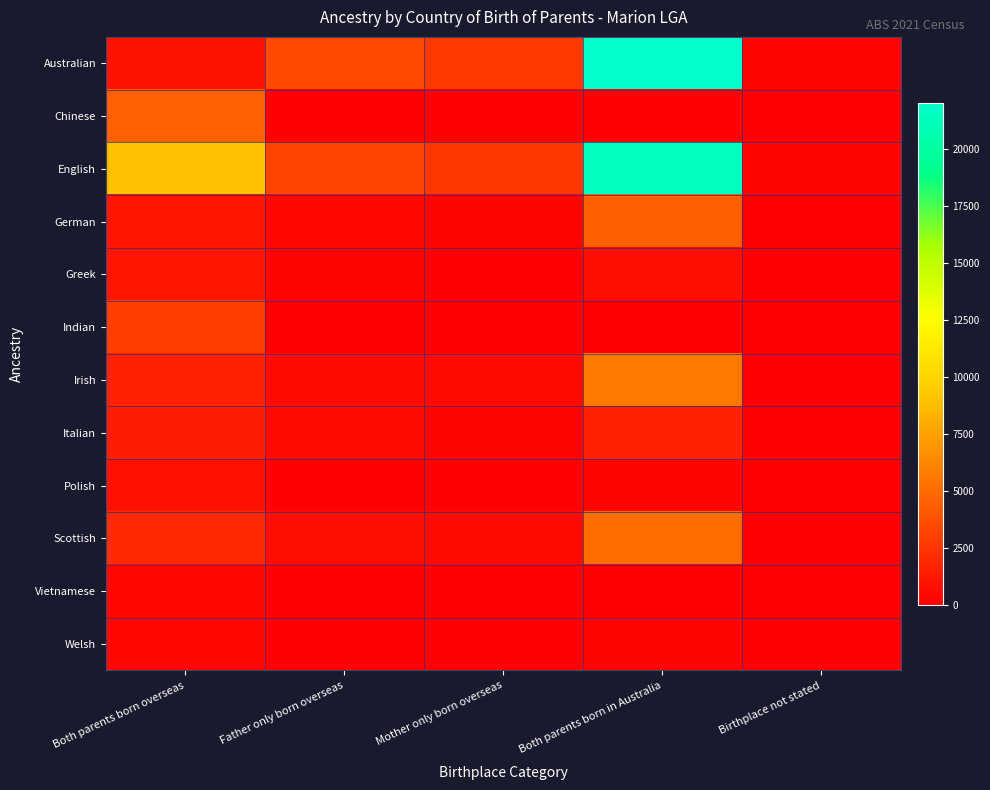

Which series has the widest spread of values?

Australian